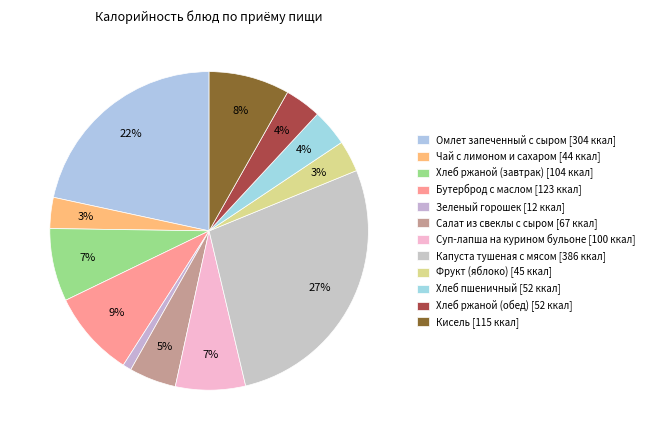

Approximately how many times larger is the value at Хлеб пшеничный compared to Суп-лапша на курином бульоне?

0.5